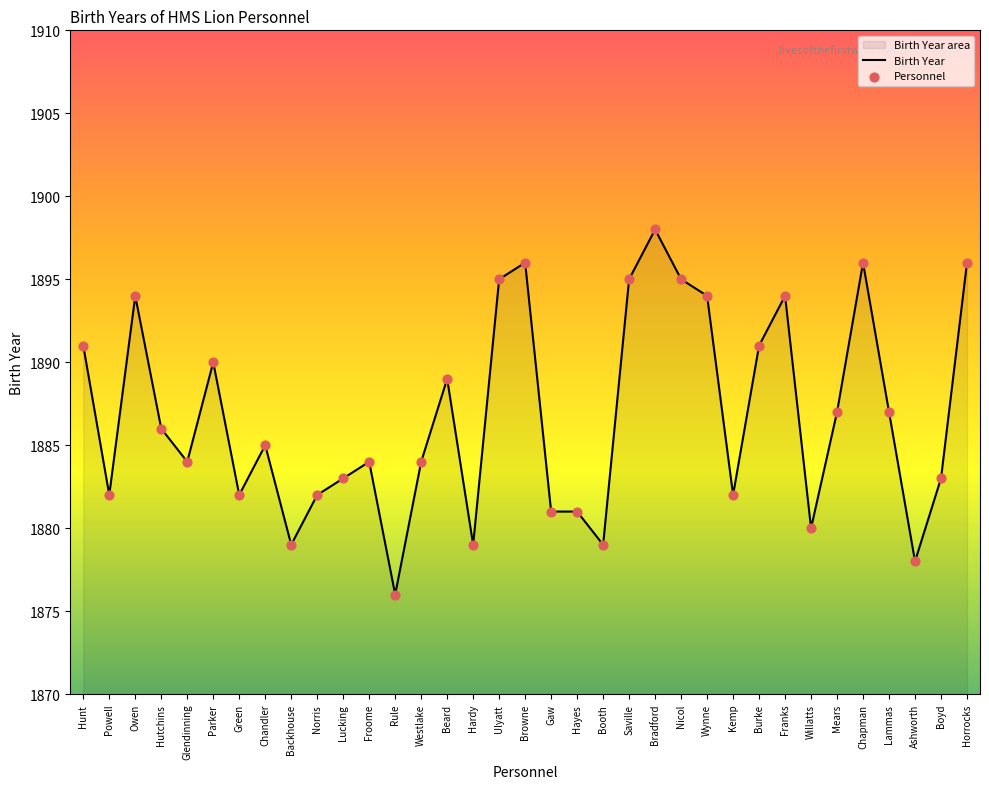

Which series contains the highest Y value?

Birth Year